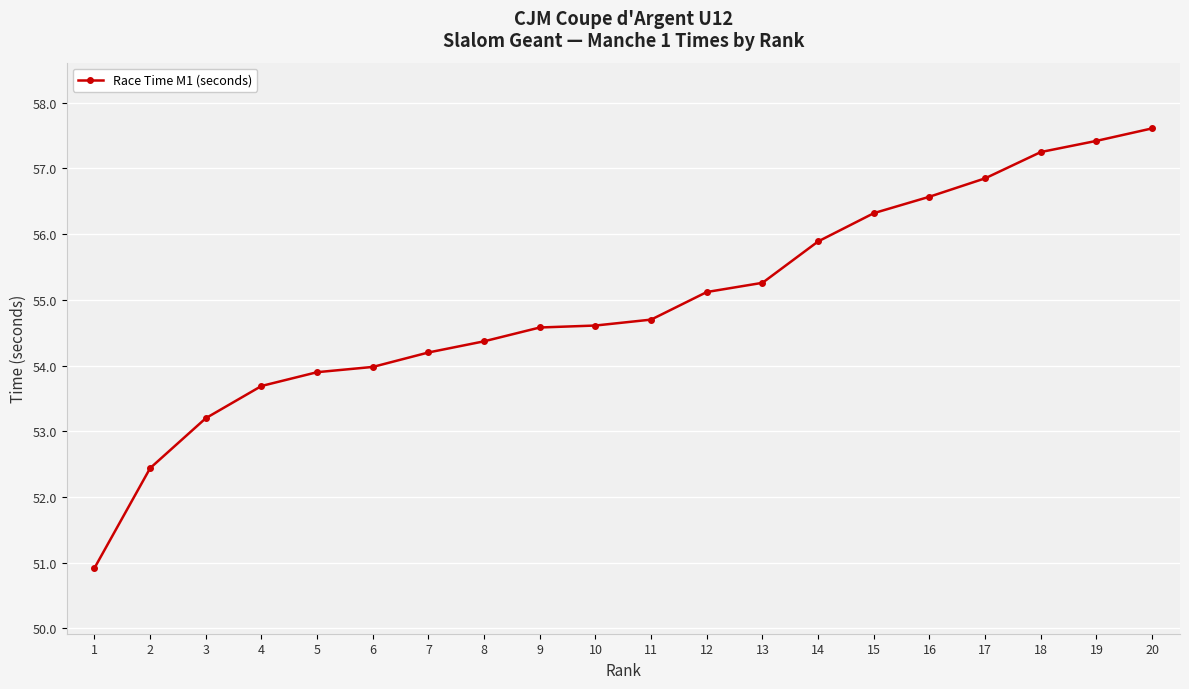

What is the ratio of the value at 10 to the value at 6?

1.0